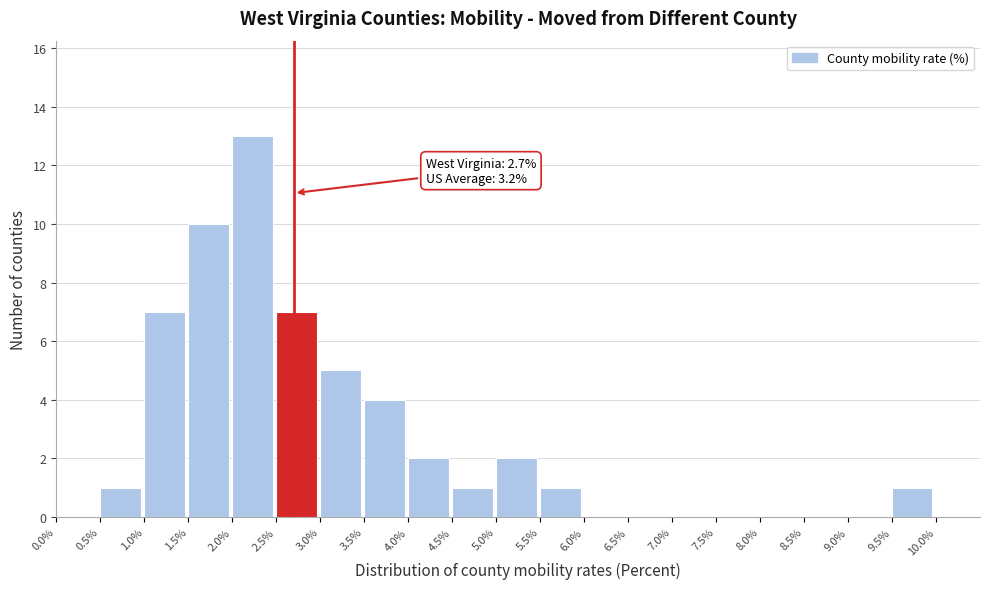

Which range on the x-axis has the tallest bar?

2.0% to 2.5%